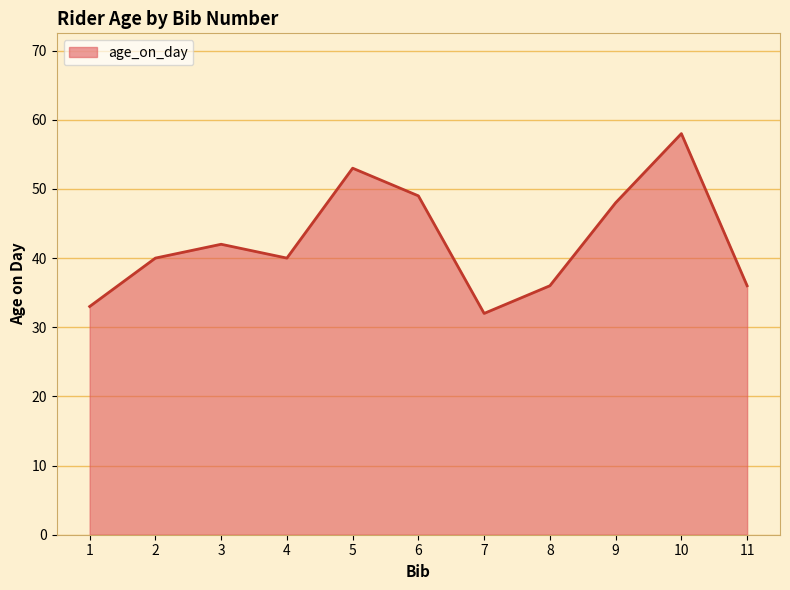

The value at 3 is 42. True or false?

True